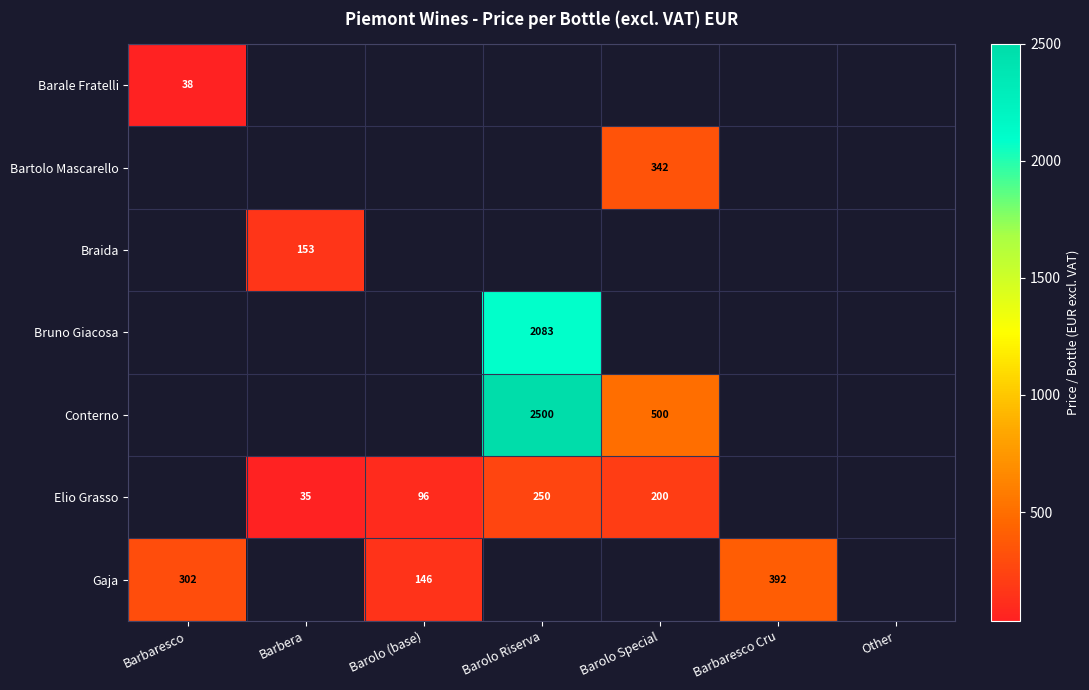

The value of Elio Grasso at Barolo Special is 133.6. True or false?

False